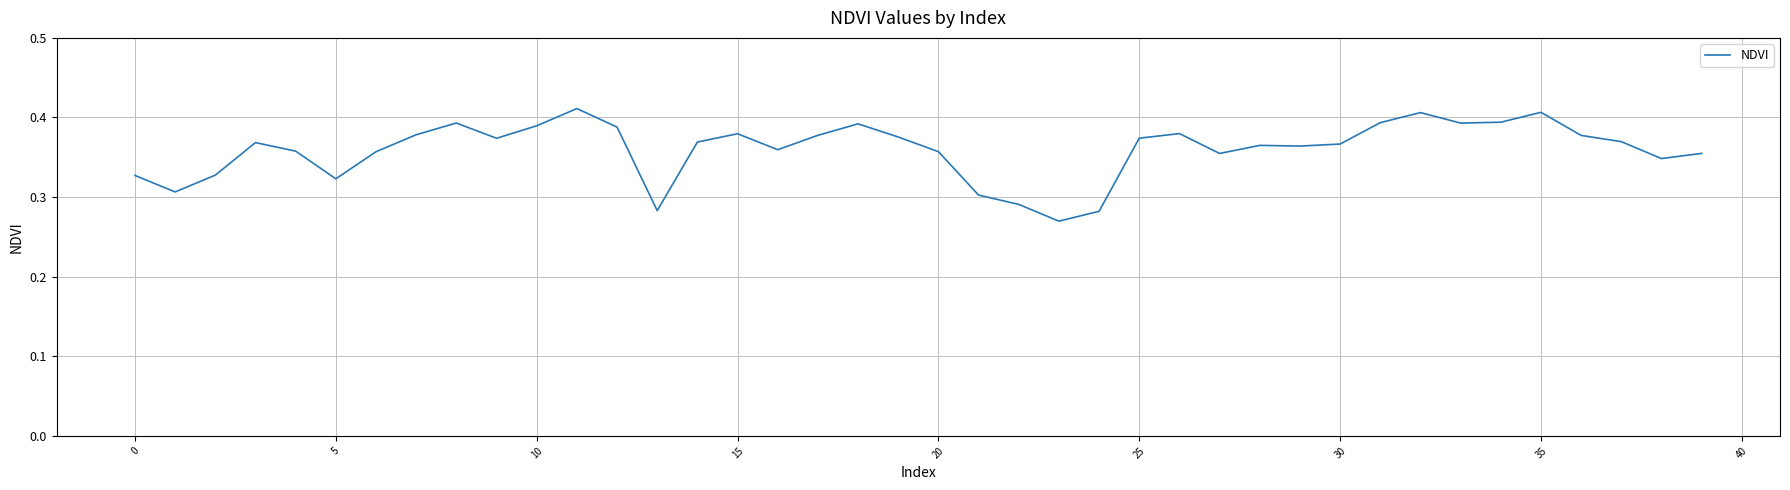

How many lines are shown in the chart?

1